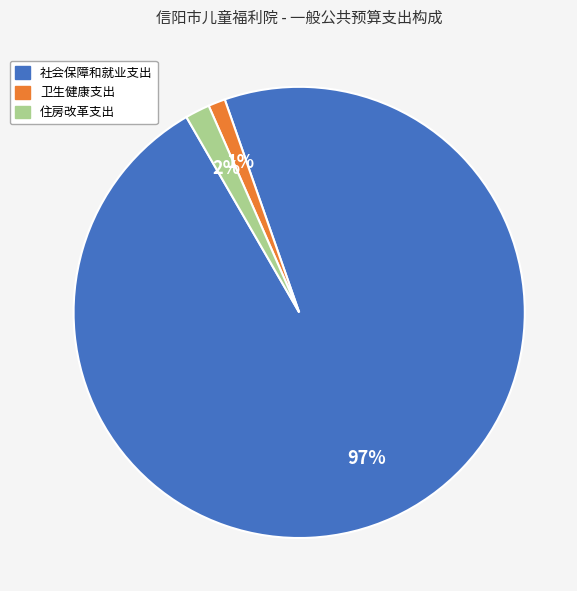

What percentage is the 卫生健康支出 slice, to the nearest percent?

1%